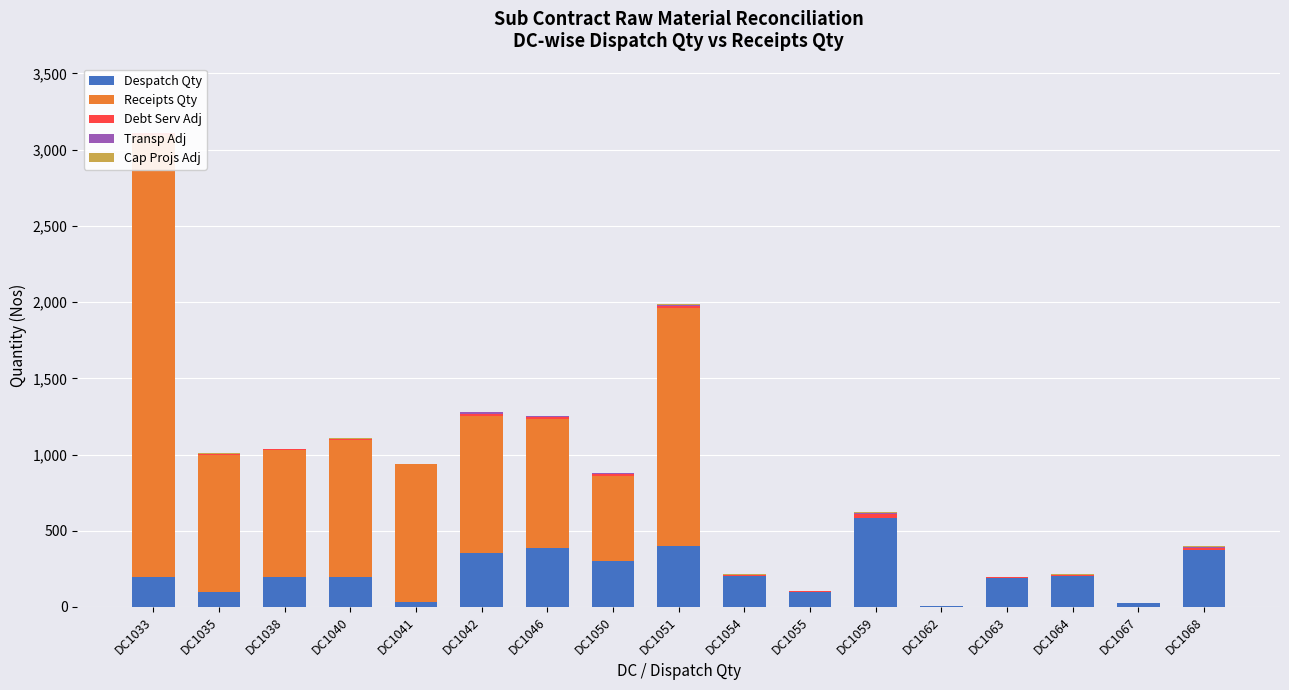

At which label does Receipts Qty first exceed 560?

DC1033